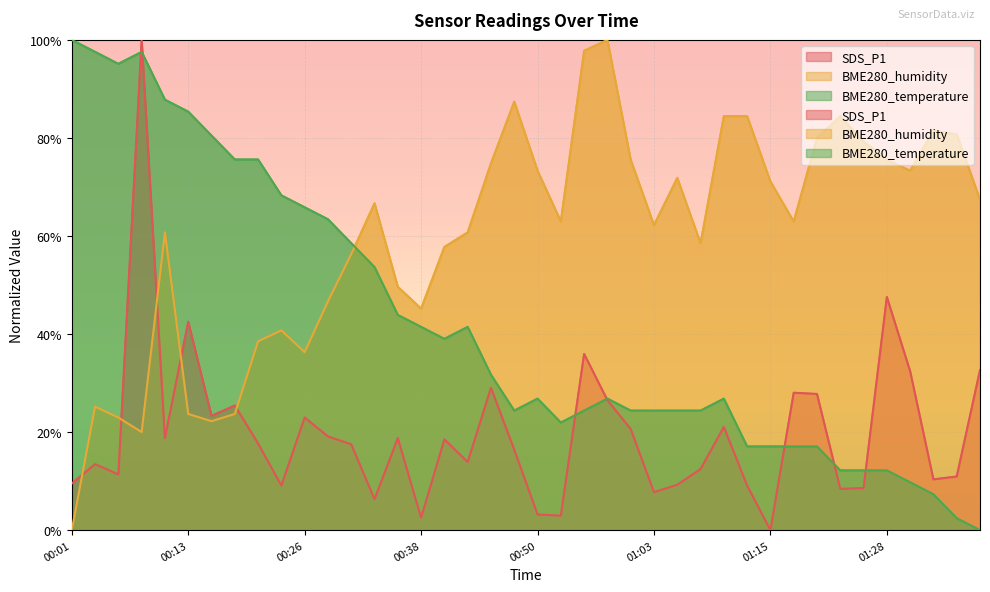

At how many categories does at least one series exceed 93?

6